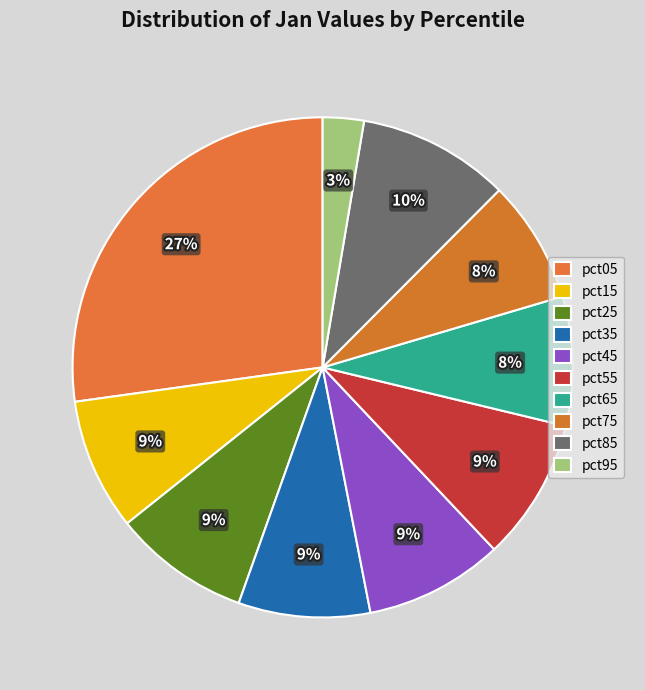

True or false: pct75 accounts for 21% of the total.

False